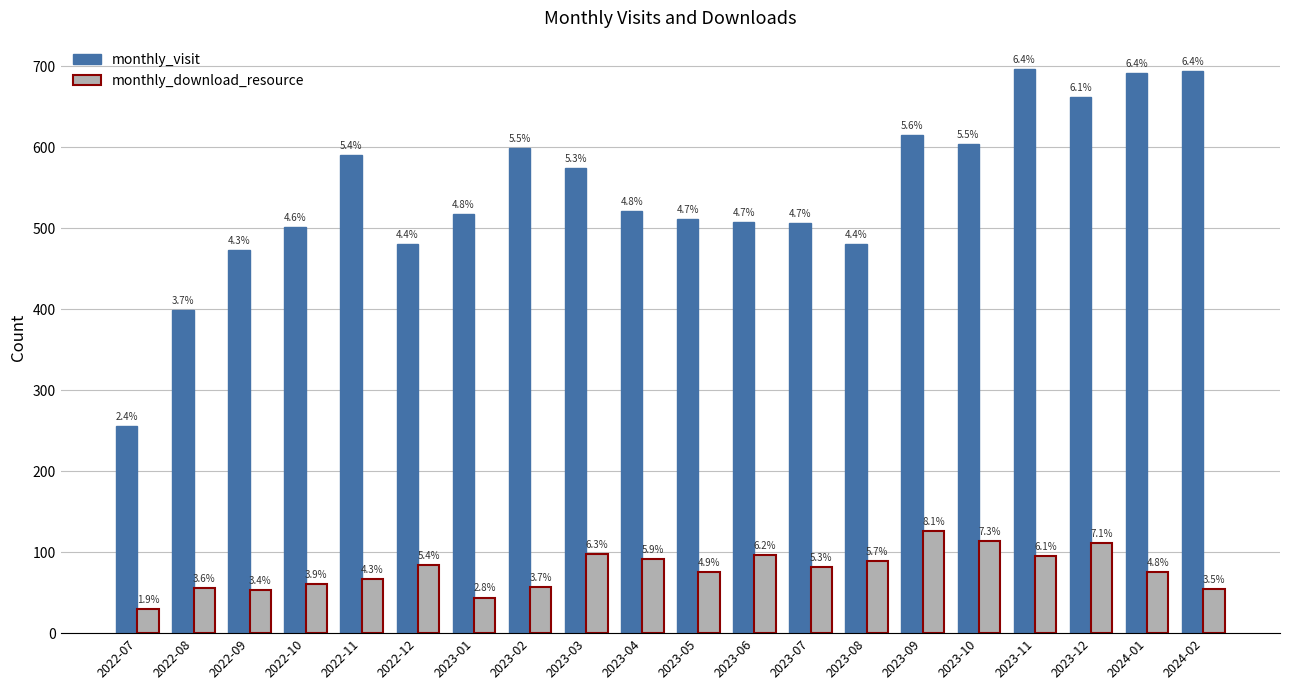

What is the label of the 15th bar from the left?

2023-09